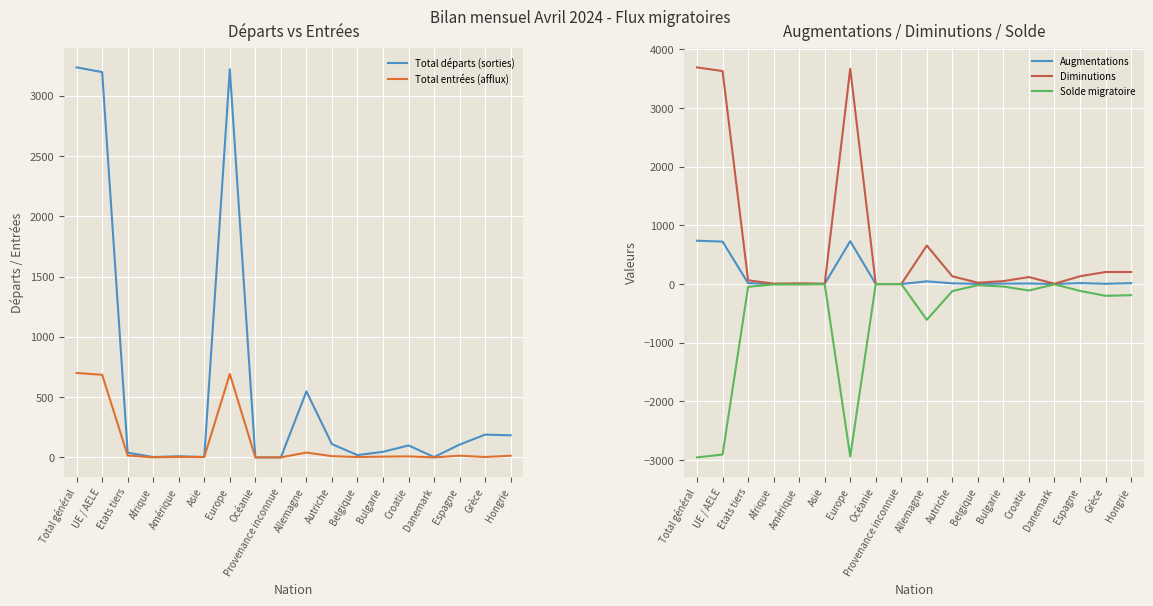

True or false: Total entrées (afflux) and Diminutions intersect in this chart.

False